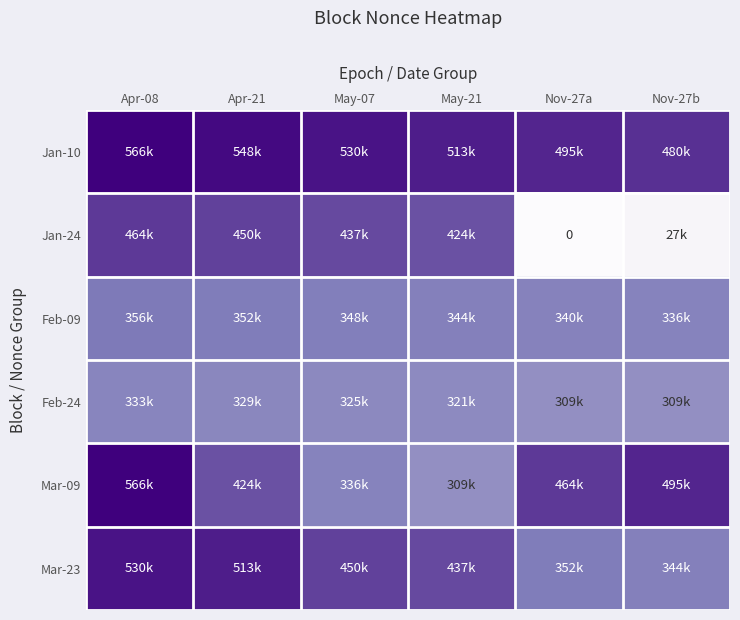

Which has a higher value, Nov-27a or Nov-27b?

Nov-27a